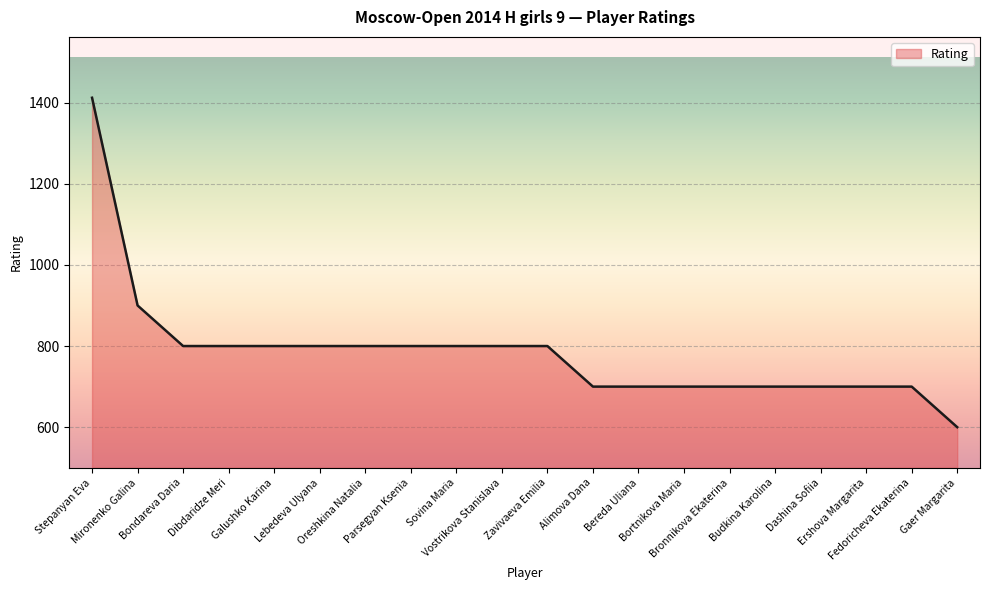

What is the smallest value displayed?

600